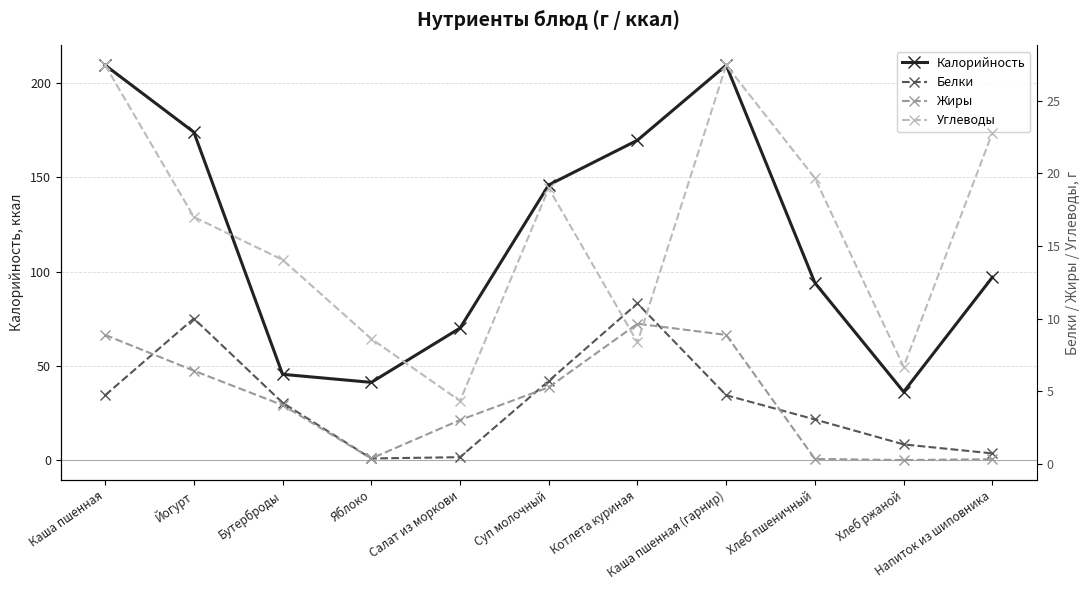

How many interior local valleys does the Белки series have?

1